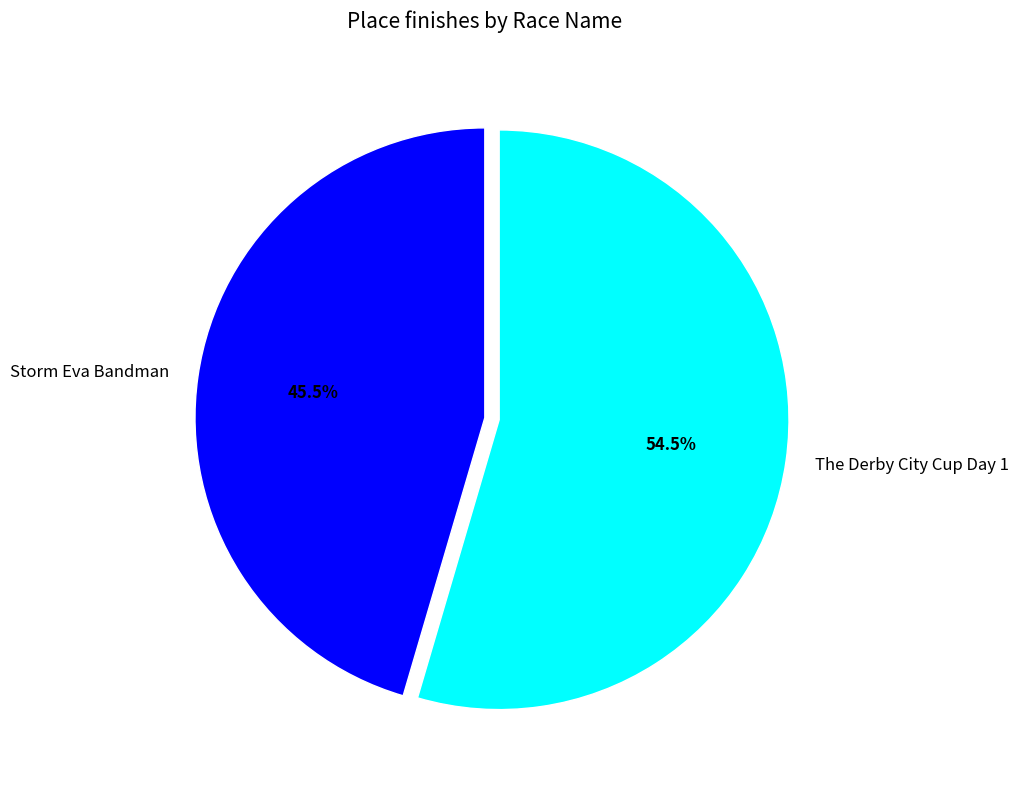

Combined, do The Derby City Cup Day 1 and Storm Eva Bandman account for over 50%?

Yes